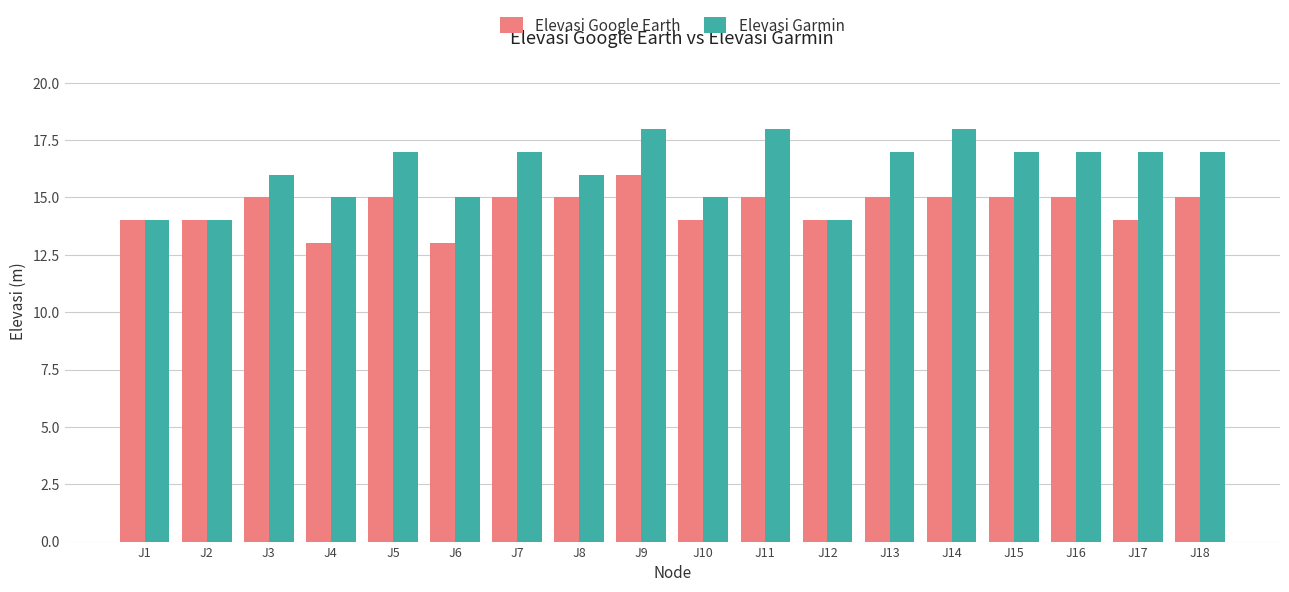

Reading left to right, transcribe all the data shown in this chart.

Elevasi Google Earth: 14	14	15	13	15	13	15	15	16	14	15	14	15	15	15	15	14	15
Elevasi Garmin: 14	14	16	15	17	15	17	16	18	15	18	14	17	18	17	17	17	17